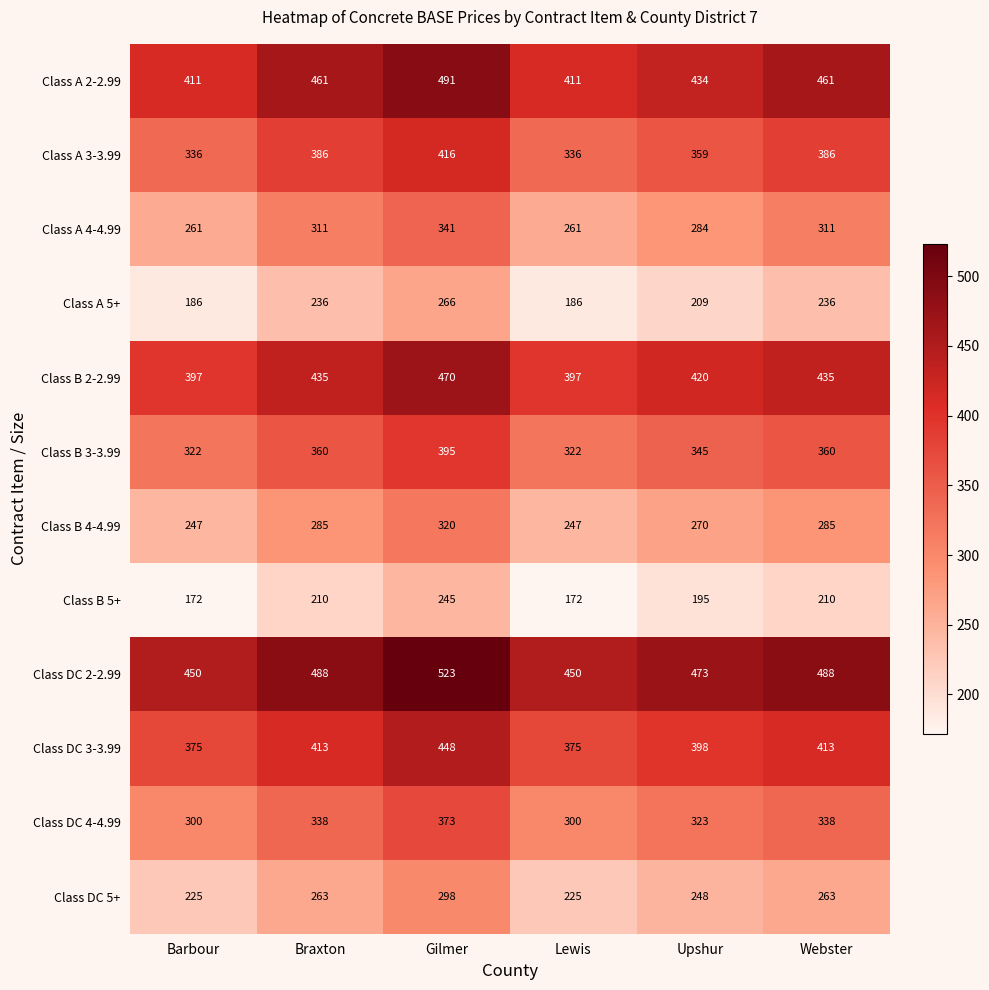

What is the total value across all series at Braxton?

4186